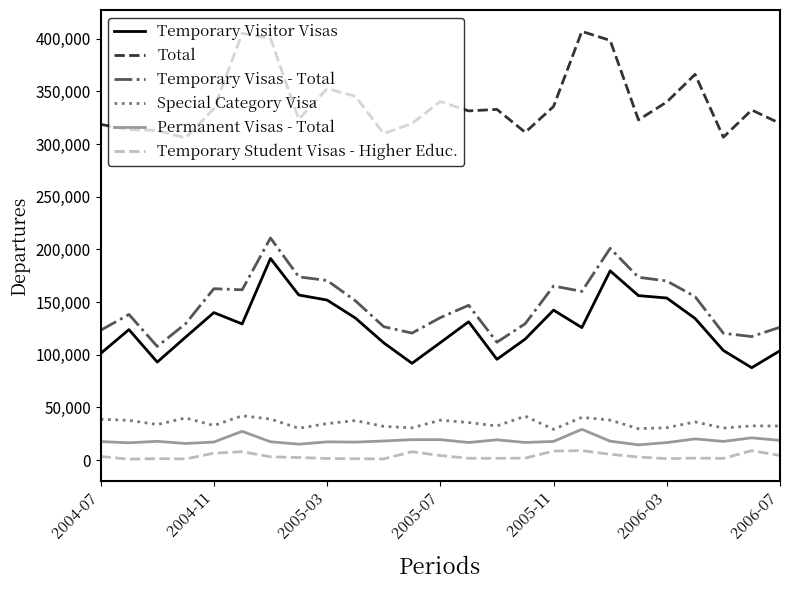

True or false: Permanent Visas - Total and Temporary Visas - Total cross at least once.

False